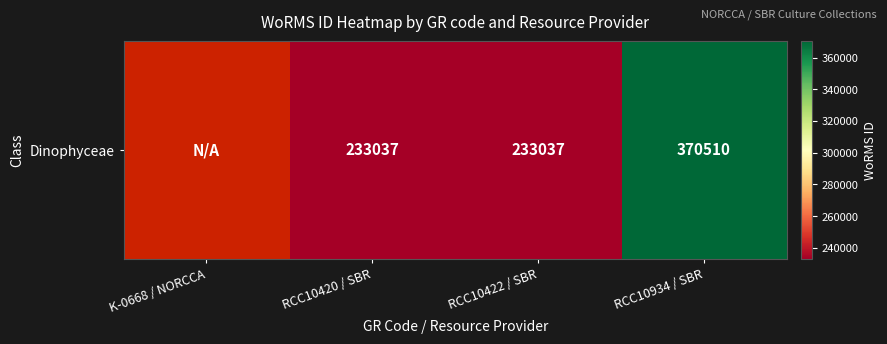

Which category has the lowest value across all series?

RCC10420 / SBR